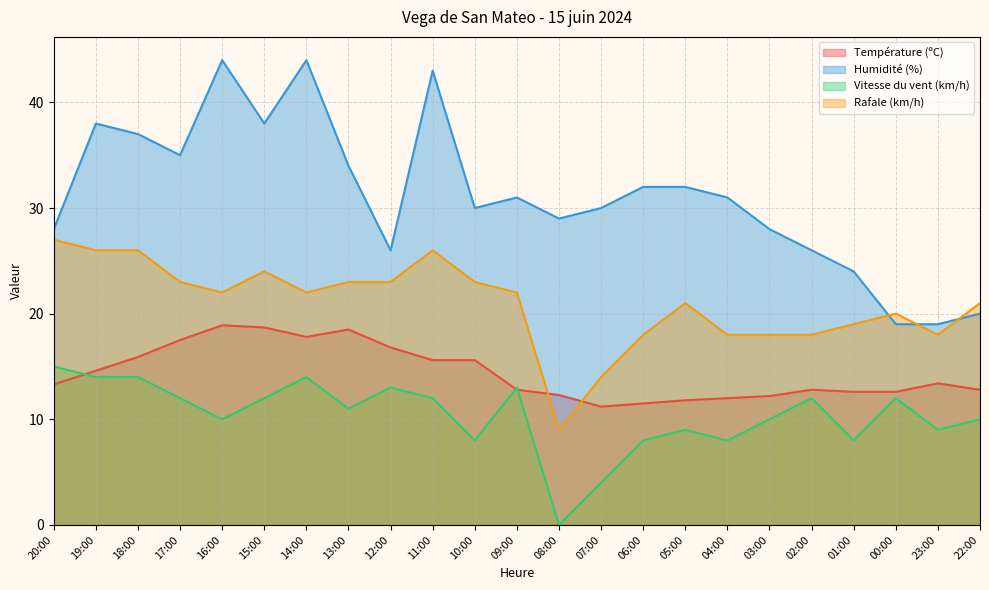

Where is the first local maximum for Humidité (%)?

19:00